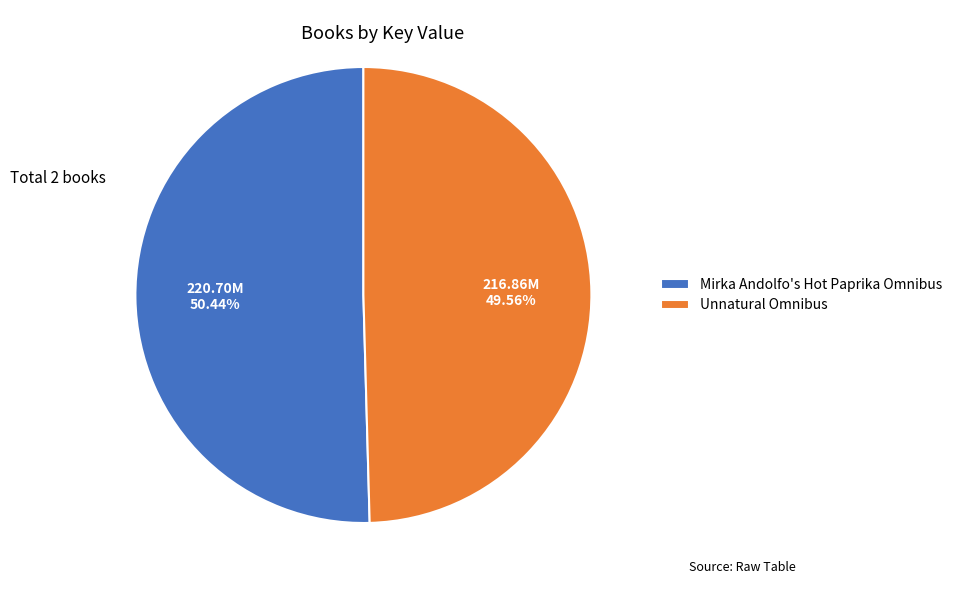

Combined, what portion of the pie is Unnatural Omnibus and Mirka Andolfo's Hot Paprika Omnibus?

100.0%